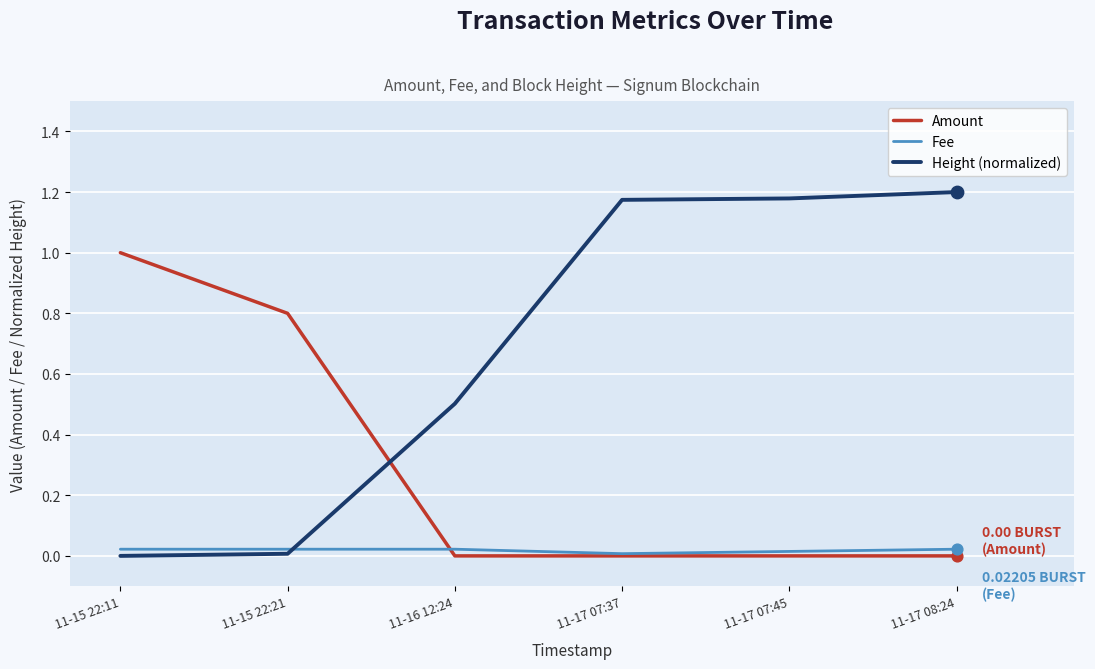

At how many categories does at least one series exceed 0?

6